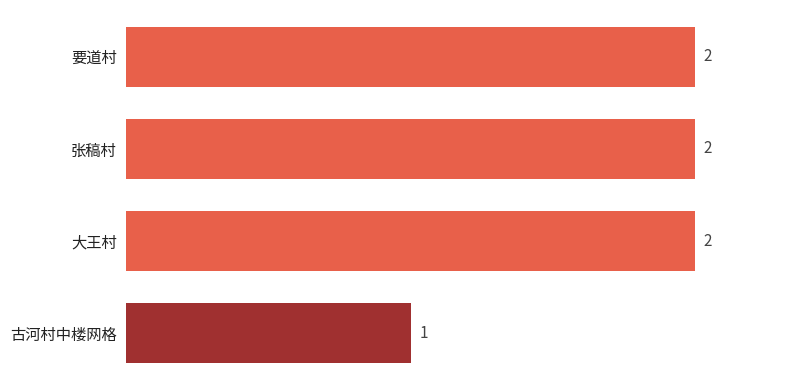

What is the minimum value shown in the chart?

1